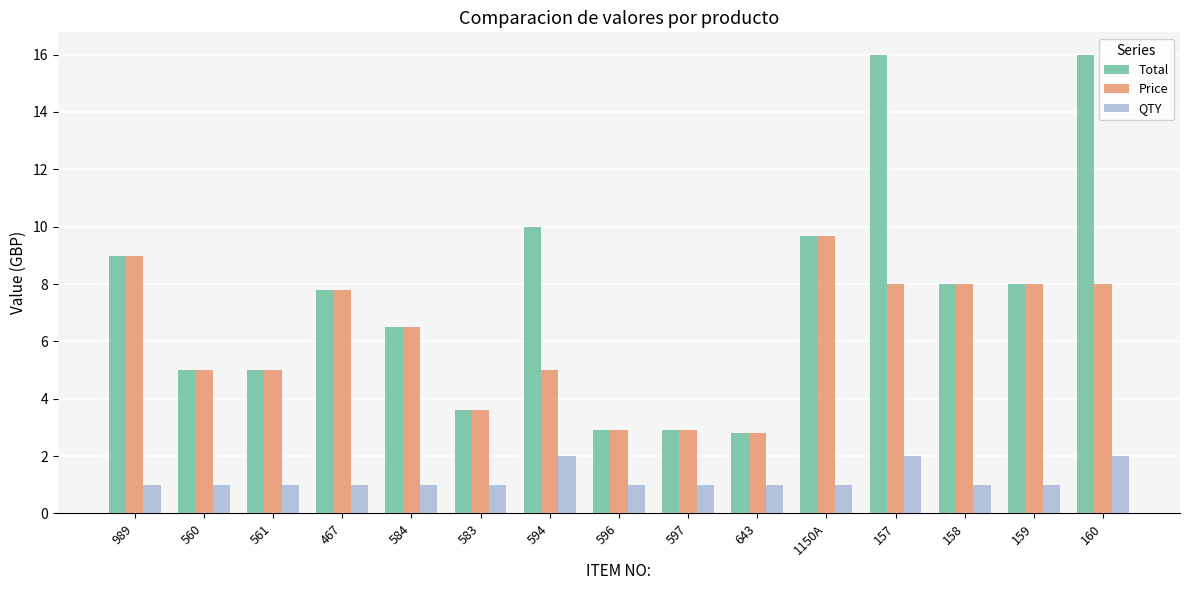

What is the minimum value for Price?

2.8